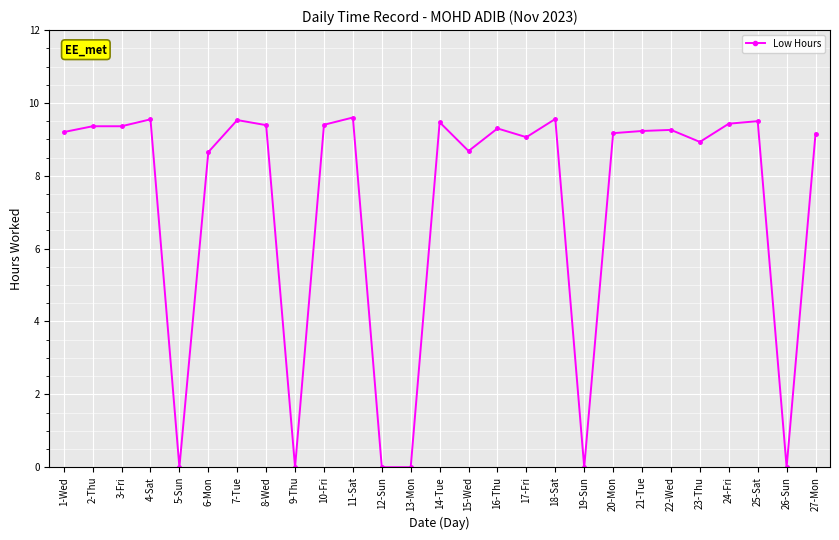

True or false: the data has more than 1 interior local peaks.

True